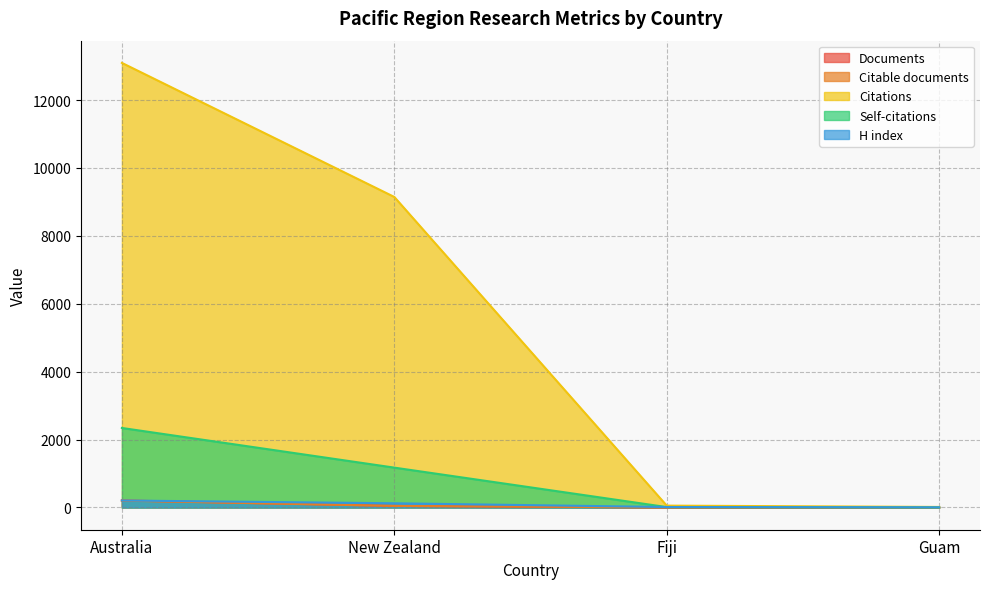

What are all the series names shown in the legend?

Documents, Citable documents, Citations, Self-citations, H index